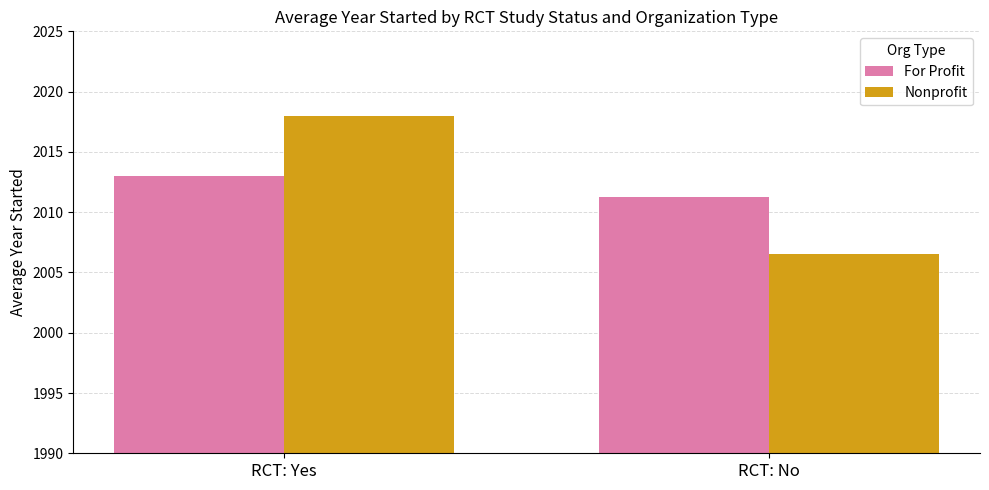

Does the chart contain stacked bars?

No